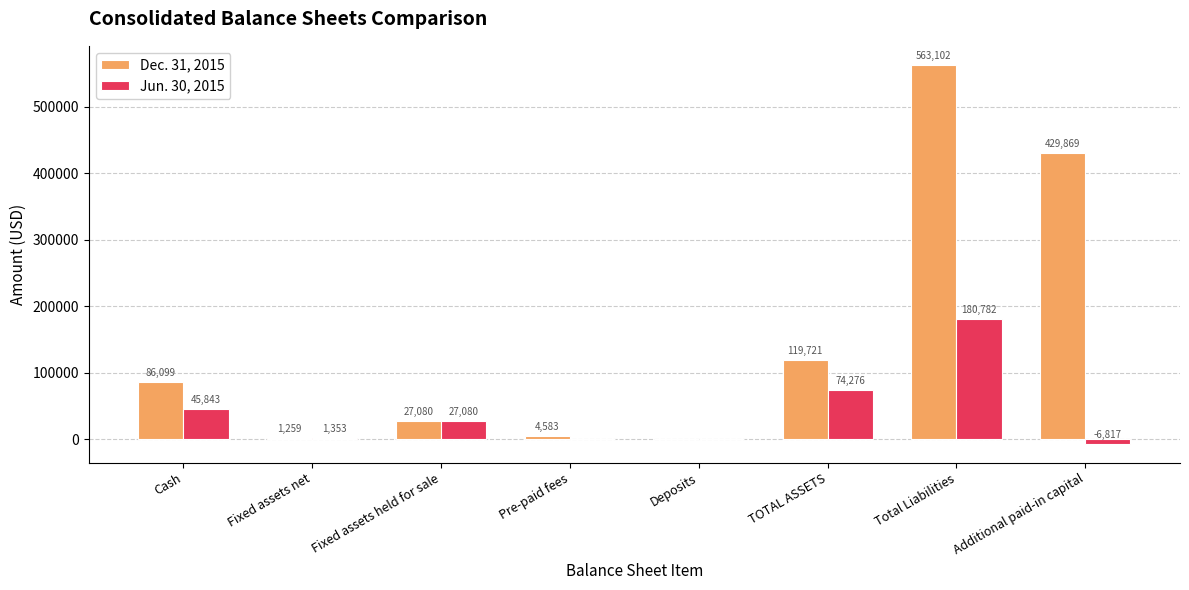

Which category has the highest value in the Jun. 30, 2015 series?

Total Liabilities